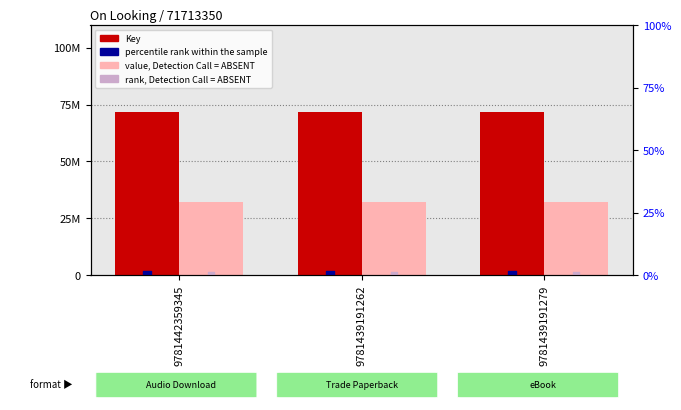

What are all the series names shown in the legend?

Key, value, Detection Call = ABSENT, percentile rank within the sample, rank, Detection Call = ABSENT